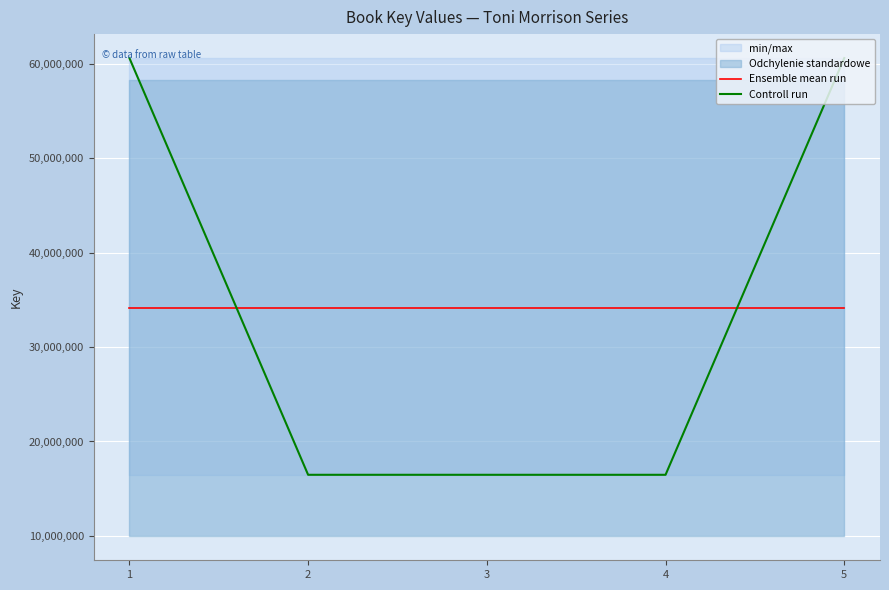

How many values in the Controll run series are below 16472851?

2